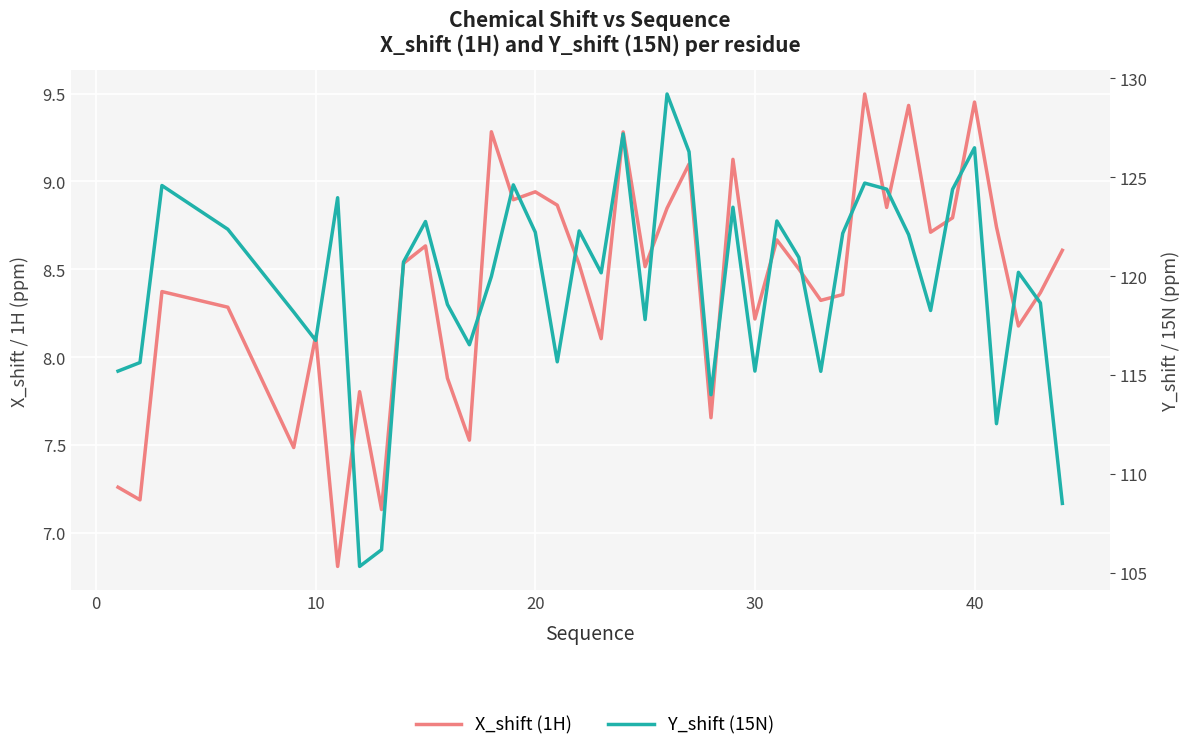

How many values in the X_shift (1H) series exceed 8?

31